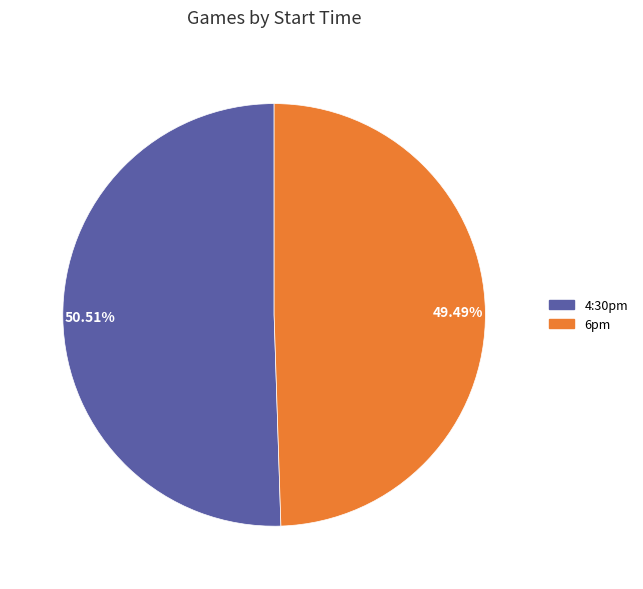

Which category accounts for the majority?

50.51%